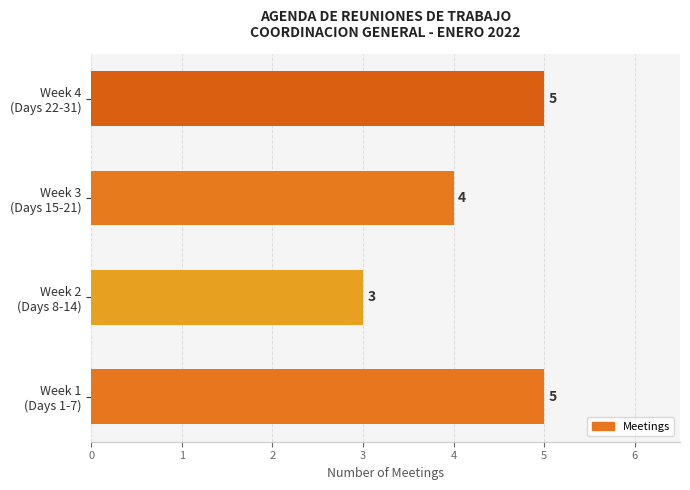

What is the sum of all values?

17